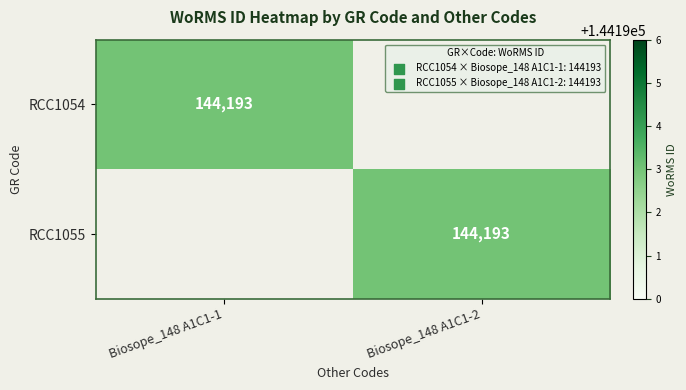

The RCC1054 series shows 144193 at Biosope_148 A1C1-1. True or false?

True